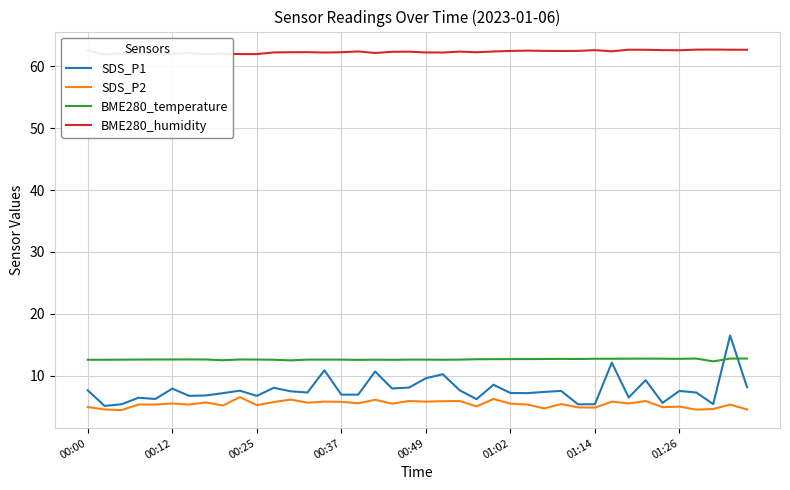

How many data points in SDS_P1 are less than 7?

15